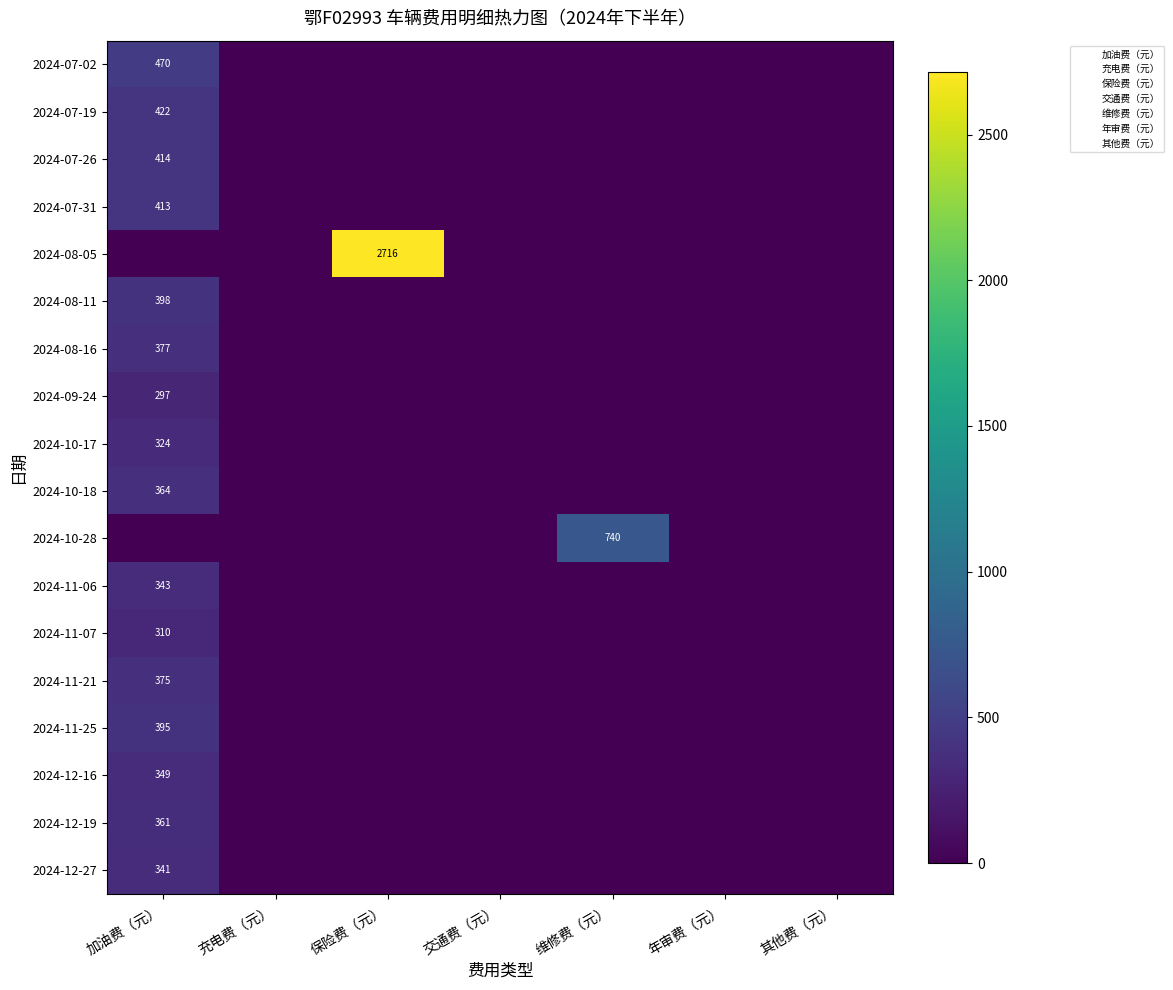

Is the value of 2024-10-17 at 其他费（元） greater than the value of 2024-07-19 at 保险费（元）?

No